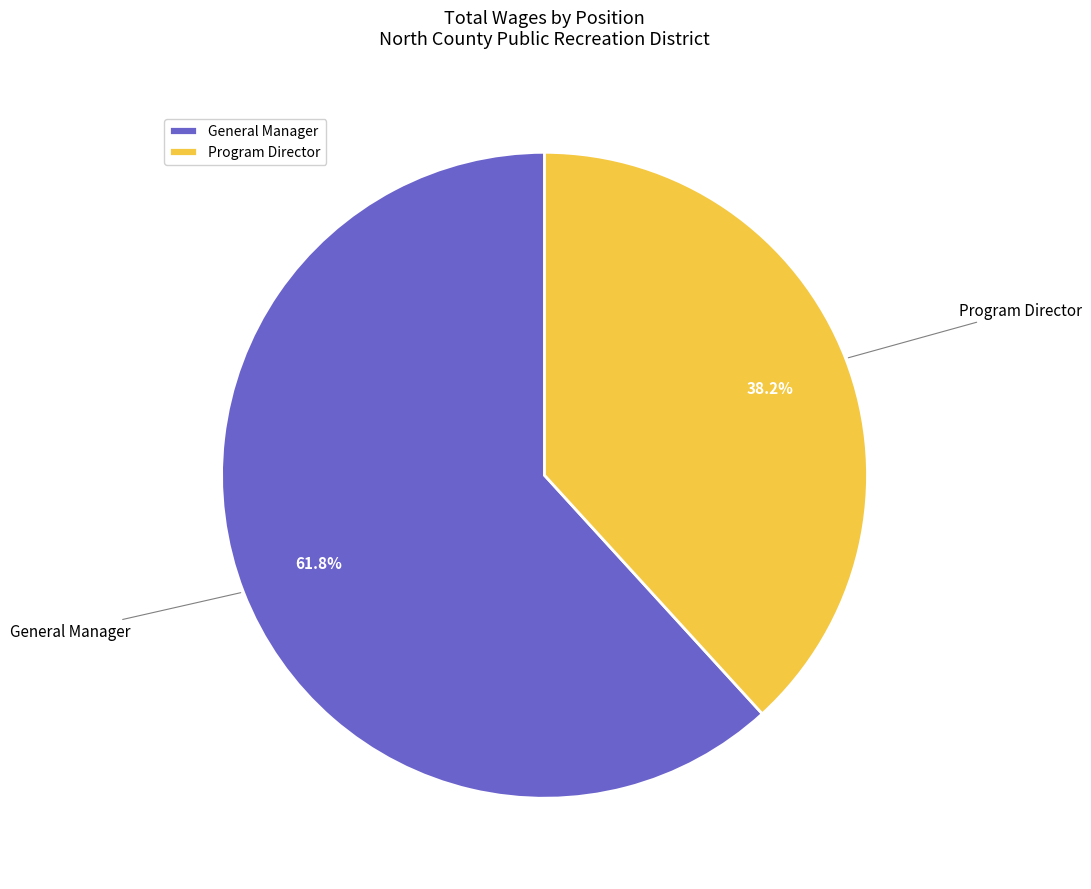

To the nearest percent, what percentage of the pie is General Manager?

62%